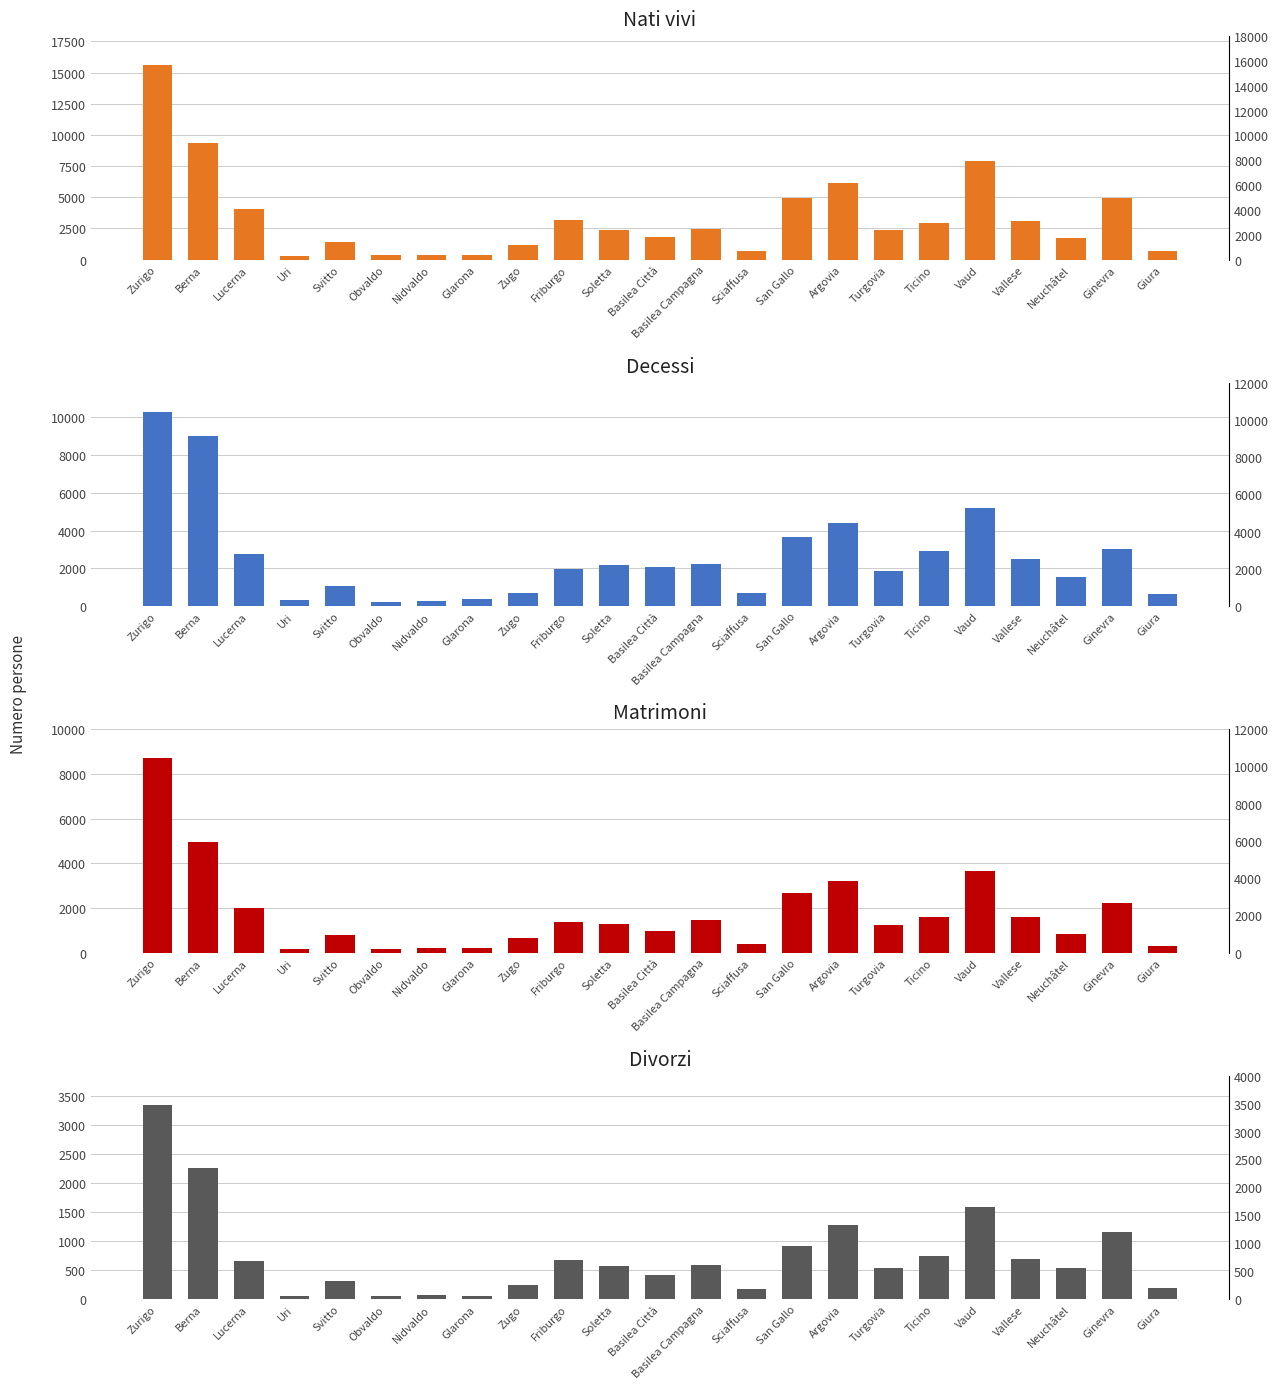

Rank the series at Argovia from lowest to highest value.

Divorzi, Matrimoni, Decessi, Nati vivi